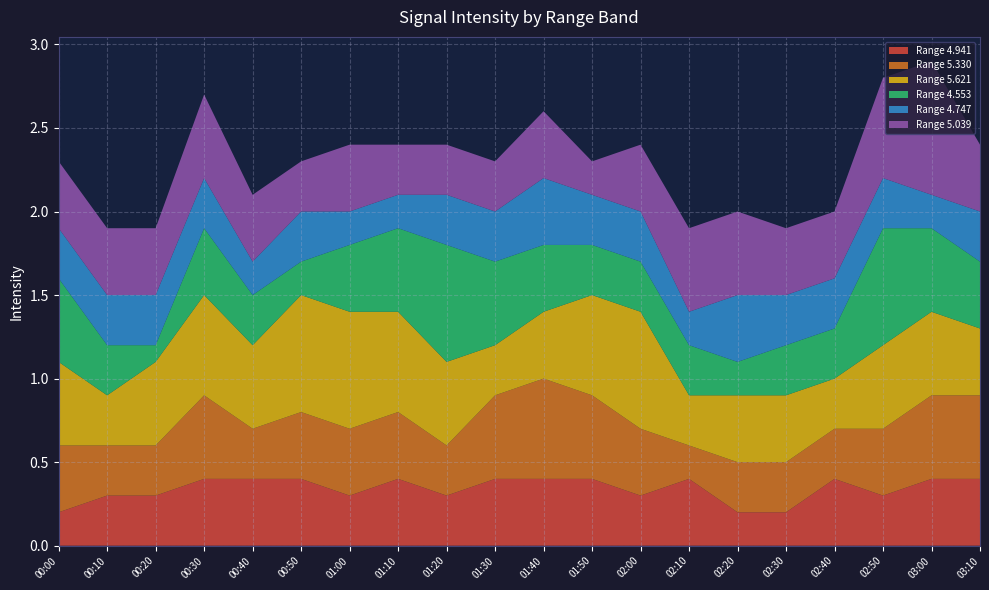

Reading left to right, extract all data points from this chart.

4.941: 2009/12/19 00:00=0.2	2009/12/19 00:10=0.3	2009/12/19 00:20=0.3	2009/12/19 00:30=0.4	2009/12/19 00:40=0.4	2009/12/19 00:50=0.4	2009/12/19 01:00=0.3	2009/12/19 01:10=0.4	2009/12/19 01:20=0.3	2009/12/19 01:30=0.4	2009/12/19 01:40=0.4	2009/12/19 01:50=0.4	2009/12/19 02:00=0.3	2009/12/19 02:10=0.4	2009/12/19 02:20=0.2	2009/12/19 02:30=0.2	2009/12/19 02:40=0.4	2009/12/19 02:50=0.3	2009/12/19 03:00=0.4	2009/12/19 03:10=0.4
5.330: 2009/12/19 00:00=0.4	2009/12/19 00:10=0.3	2009/12/19 00:20=0.3	2009/12/19 00:30=0.5	2009/12/19 00:40=0.3	2009/12/19 00:50=0.4	2009/12/19 01:00=0.4	2009/12/19 01:10=0.4	2009/12/19 01:20=0.3	2009/12/19 01:30=0.5	2009/12/19 01:40=0.6	2009/12/19 01:50=0.5	2009/12/19 02:00=0.4	2009/12/19 02:10=0.2	2009/12/19 02:20=0.3	2009/12/19 02:30=0.3	2009/12/19 02:40=0.3	2009/12/19 02:50=0.4	2009/12/19 03:00=0.5	2009/12/19 03:10=0.5
5.621: 2009/12/19 00:00=0.5	2009/12/19 00:10=0.3	2009/12/19 00:20=0.5	2009/12/19 00:30=0.6	2009/12/19 00:40=0.5	2009/12/19 00:50=0.7	2009/12/19 01:00=0.7	2009/12/19 01:10=0.6	2009/12/19 01:20=0.5	2009/12/19 01:30=0.3	2009/12/19 01:40=0.4	2009/12/19 01:50=0.6	2009/12/19 02:00=0.7	2009/12/19 02:10=0.3	2009/12/19 02:20=0.4	2009/12/19 02:30=0.4	2009/12/19 02:40=0.3	2009/12/19 02:50=0.5	2009/12/19 03:00=0.5	2009/12/19 03:10=0.4
4.553: 2009/12/19 00:00=0.5	2009/12/19 00:10=0.3	2009/12/19 00:20=0.1	2009/12/19 00:30=0.4	2009/12/19 00:40=0.3	2009/12/19 00:50=0.2	2009/12/19 01:00=0.4	2009/12/19 01:10=0.5	2009/12/19 01:20=0.7	2009/12/19 01:30=0.5	2009/12/19 01:40=0.4	2009/12/19 01:50=0.3	2009/12/19 02:00=0.3	2009/12/19 02:10=0.3	2009/12/19 02:20=0.2	2009/12/19 02:30=0.3	2009/12/19 02:40=0.3	2009/12/19 02:50=0.7	2009/12/19 03:00=0.5	2009/12/19 03:10=0.4
4.747: 2009/12/19 00:00=0.3	2009/12/19 00:10=0.3	2009/12/19 00:20=0.3	2009/12/19 00:30=0.3	2009/12/19 00:40=0.2	2009/12/19 00:50=0.3	2009/12/19 01:00=0.2	2009/12/19 01:10=0.2	2009/12/19 01:20=0.3	2009/12/19 01:30=0.3	2009/12/19 01:40=0.4	2009/12/19 01:50=0.3	2009/12/19 02:00=0.3	2009/12/19 02:10=0.2	2009/12/19 02:20=0.4	2009/12/19 02:30=0.3	2009/12/19 02:40=0.3	2009/12/19 02:50=0.3	2009/12/19 03:00=0.2	2009/12/19 03:10=0.3
5.039: 2009/12/19 00:00=0.4	2009/12/19 00:10=0.4	2009/12/19 00:20=0.4	2009/12/19 00:30=0.5	2009/12/19 00:40=0.4	2009/12/19 00:50=0.3	2009/12/19 01:00=0.4	2009/12/19 01:10=0.3	2009/12/19 01:20=0.3	2009/12/19 01:30=0.3	2009/12/19 01:40=0.4	2009/12/19 01:50=0.2	2009/12/19 02:00=0.4	2009/12/19 02:10=0.5	2009/12/19 02:20=0.5	2009/12/19 02:30=0.4	2009/12/19 02:40=0.4	2009/12/19 02:50=0.6	2009/12/19 03:00=0.8	2009/12/19 03:10=0.4